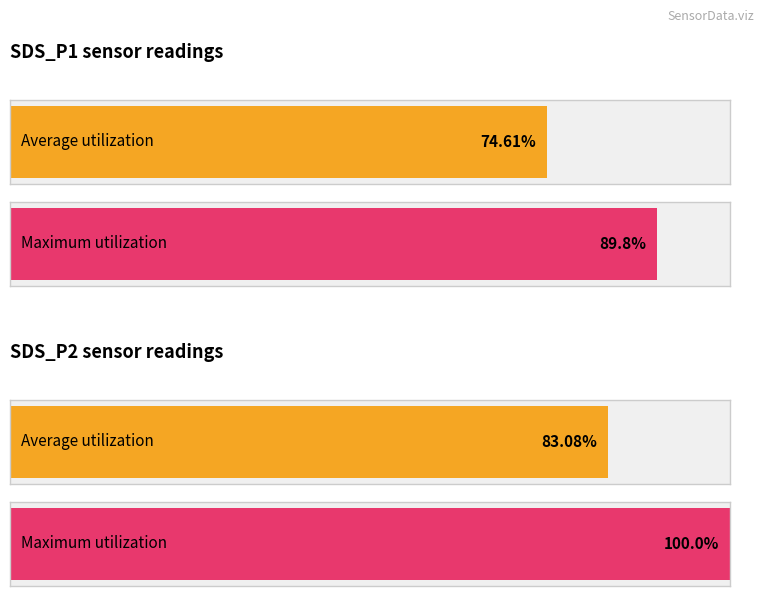

Rank the series by their maximum value, from lowest to highest.

Average utilization, Maximum utilization